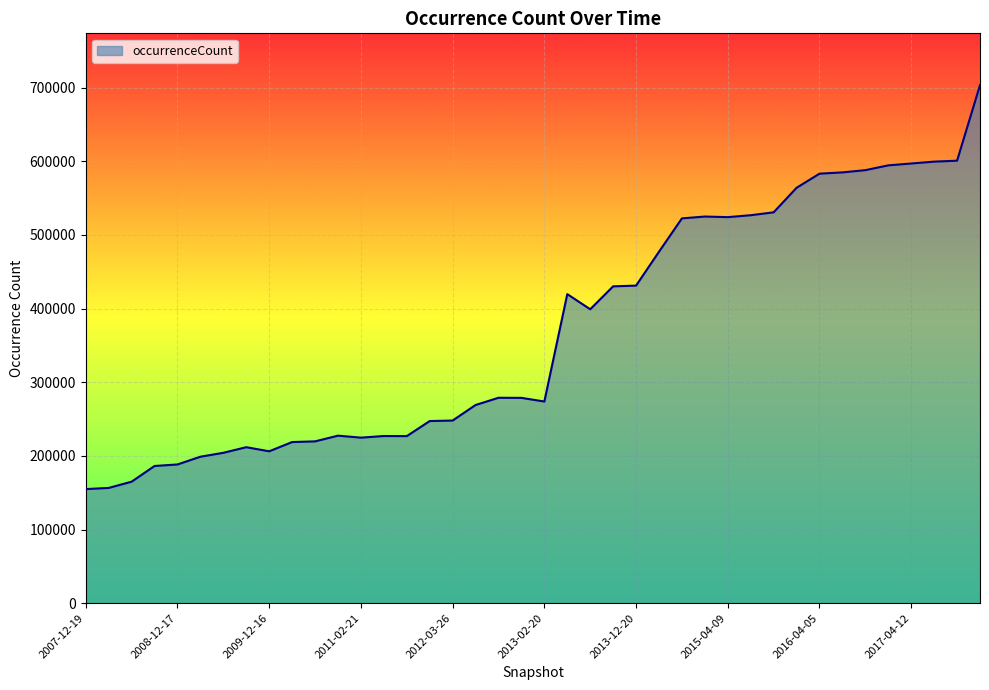

What is the average value?

370385